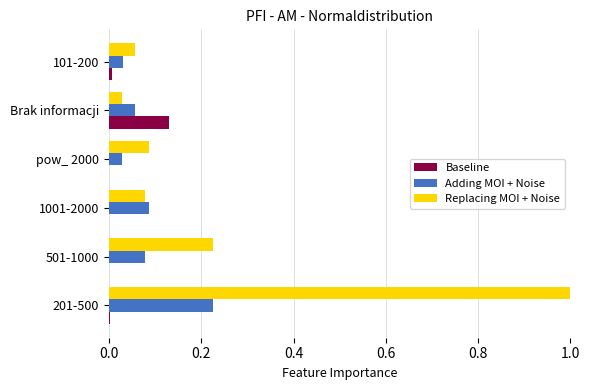

Which series has the widest spread of values?

Replacing MOI + Noise